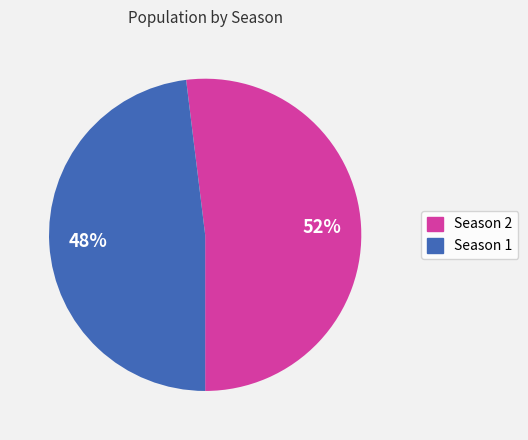

To the nearest percent, what percentage of the pie is Season 2?

52%